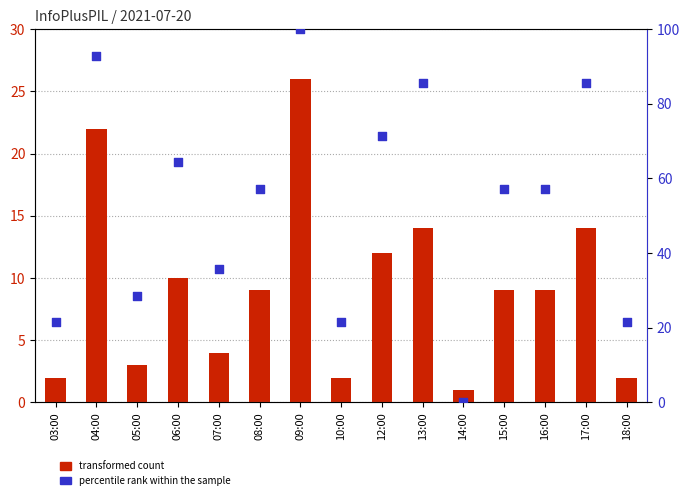

Which series reaches the maximum Y coordinate?

percentile rank within the sample